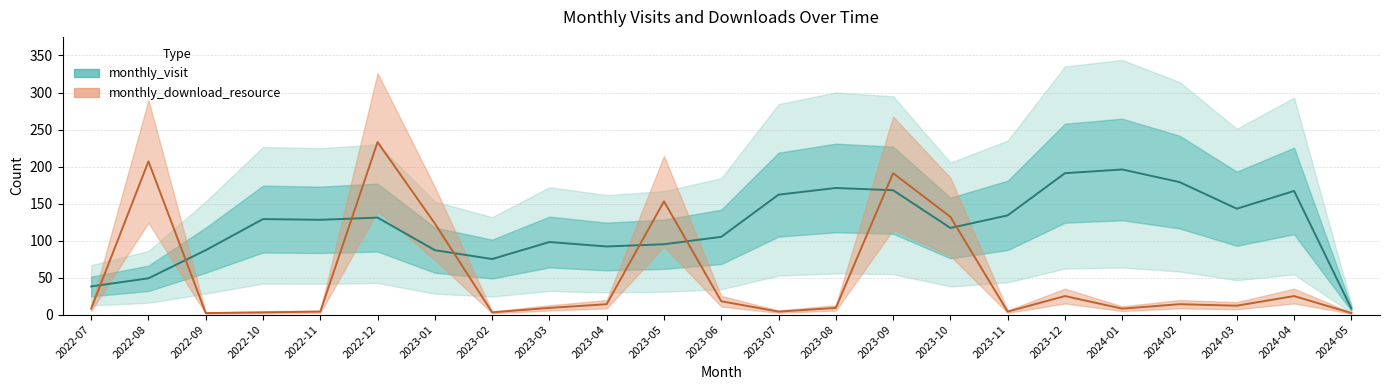

The monthly_visit series shows 87 at 2022-09. True or false?

True